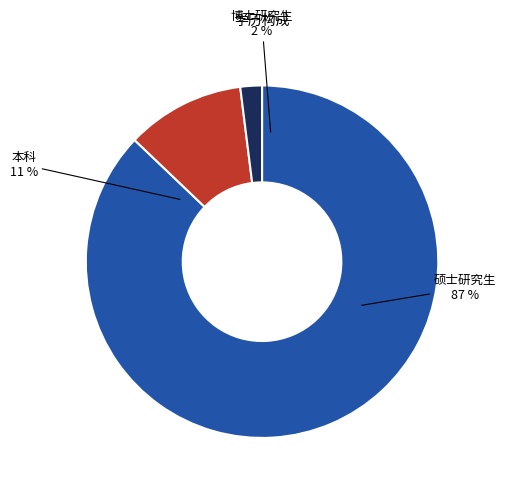

What is the ratio of the value at 博士研究生 to the value at 本科?

0.2